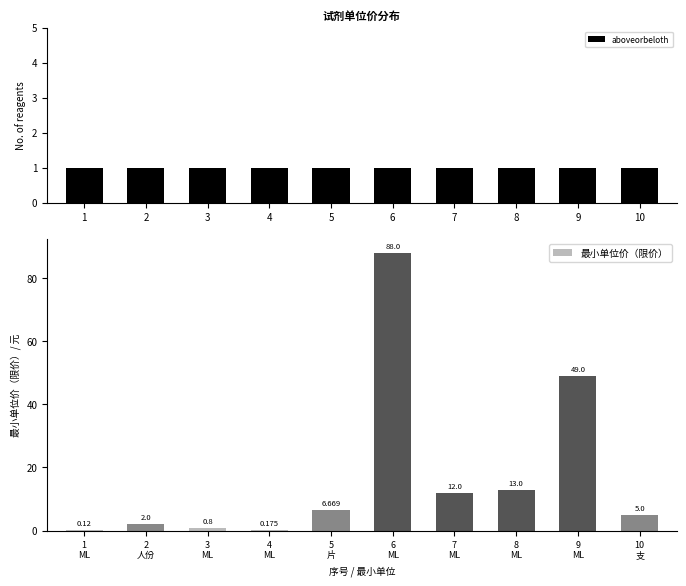

How many groups of bars are there?

10